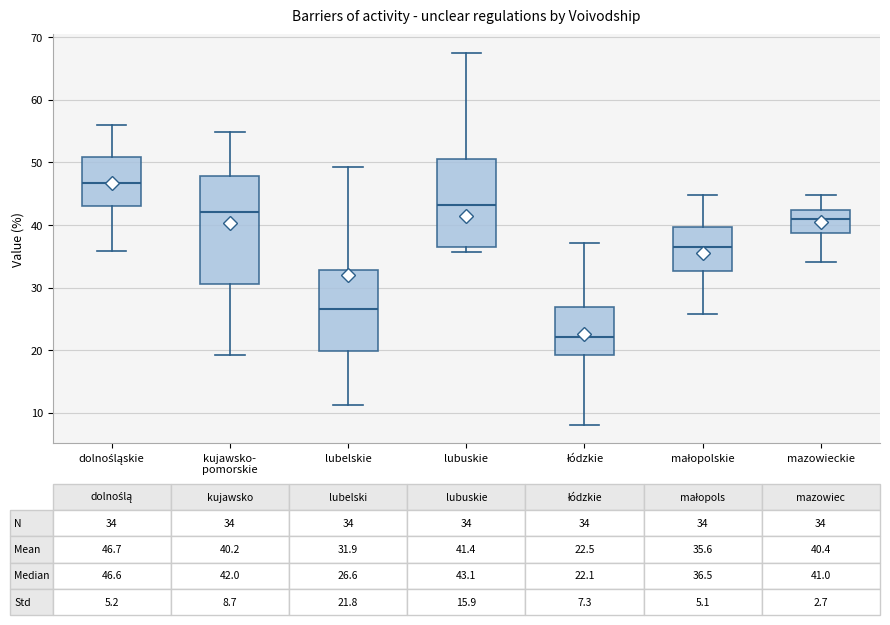

Which box is the tallest, from its lower edge to its upper edge?

kujawsko- pomorskie